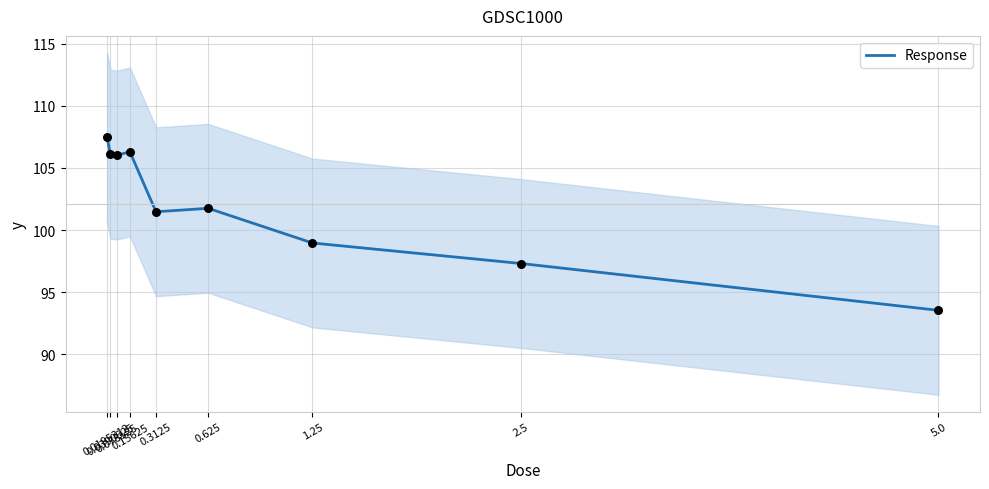

Which has a higher value, 0.0390625 or 0.078125?

0.0390625